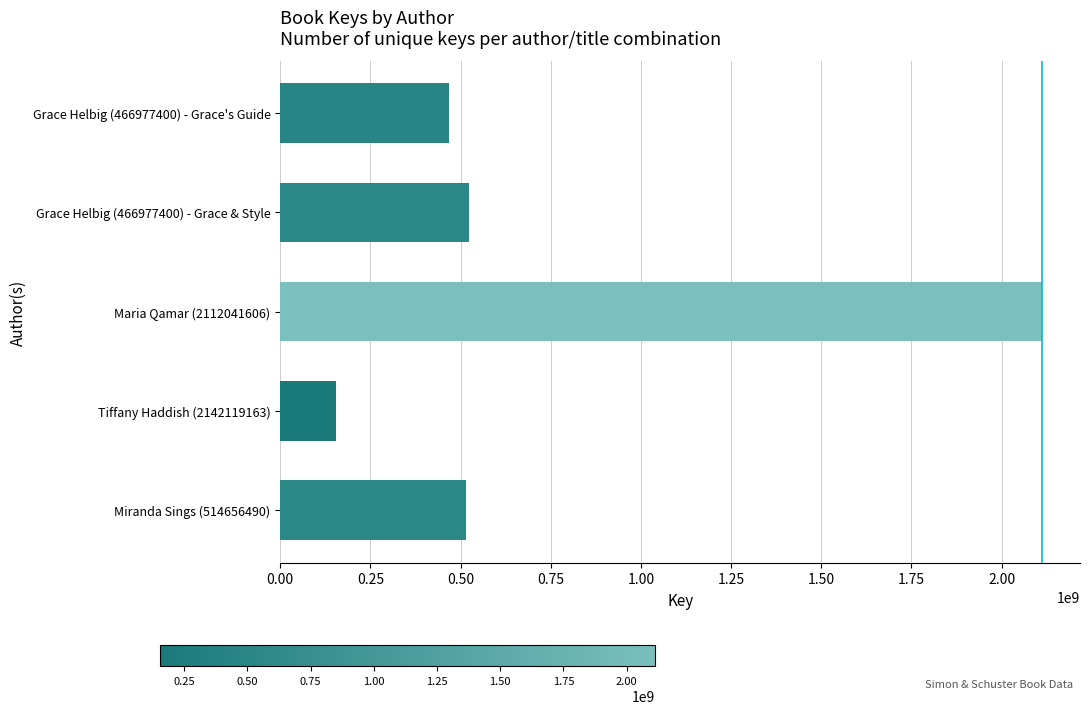

The value at Grace Helbig (466977400) - Grace's Guide is 466977276. True or false?

True